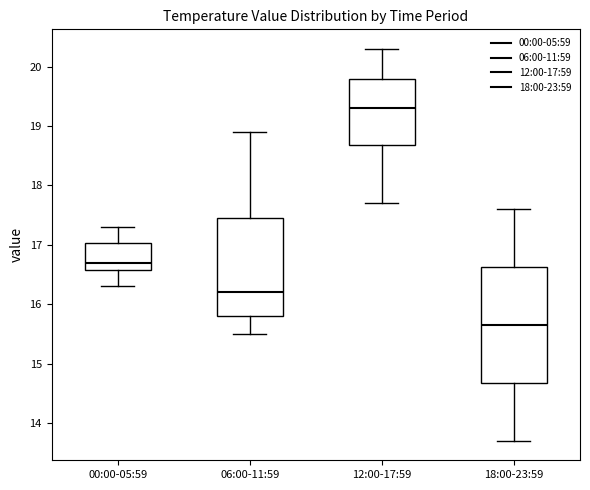

Reading left to right, read every box against the y-axis: the position of its median line, the range the box covers, and the ends of its whiskers. The values are not printed on the chart, so give them approximately, as read against the axis.

00:00-05:59: median 16.7, box 16.6 to 17.0, whiskers 16.3 to 17.3
06:00-11:59: median 16.2, box 15.8 to 17.5, whiskers 15.5 to 18.9
12:00-17:59: median 19.3, box 18.7 to 19.8, whiskers 17.7 to 20.3
18:00-23:59: median 15.7, box 14.7 to 16.6, whiskers 13.7 to 17.6